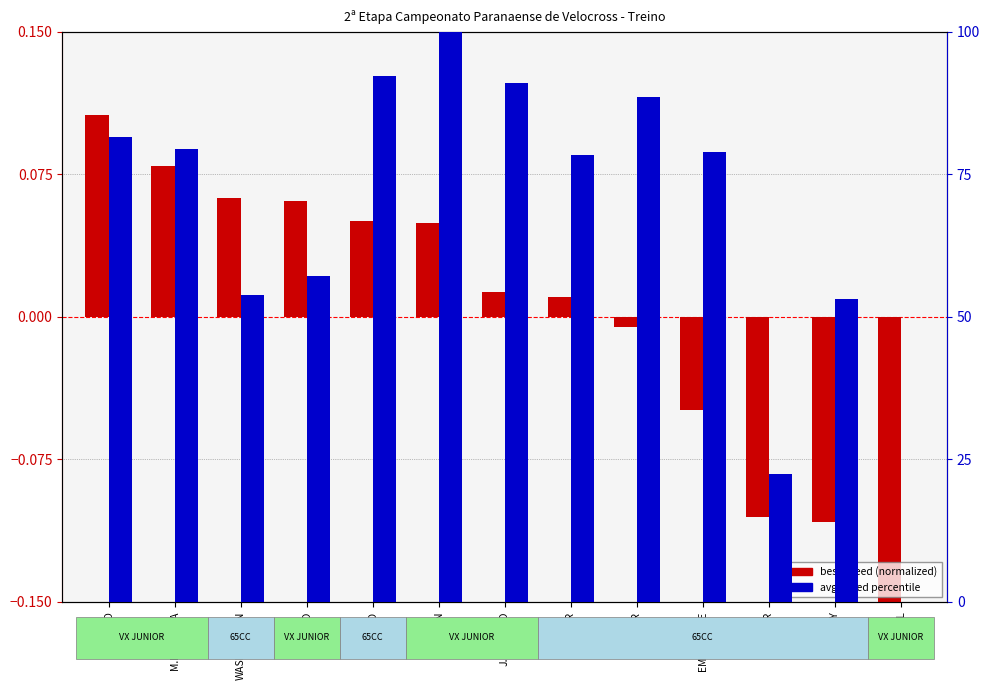

How many bars are there in total?

26